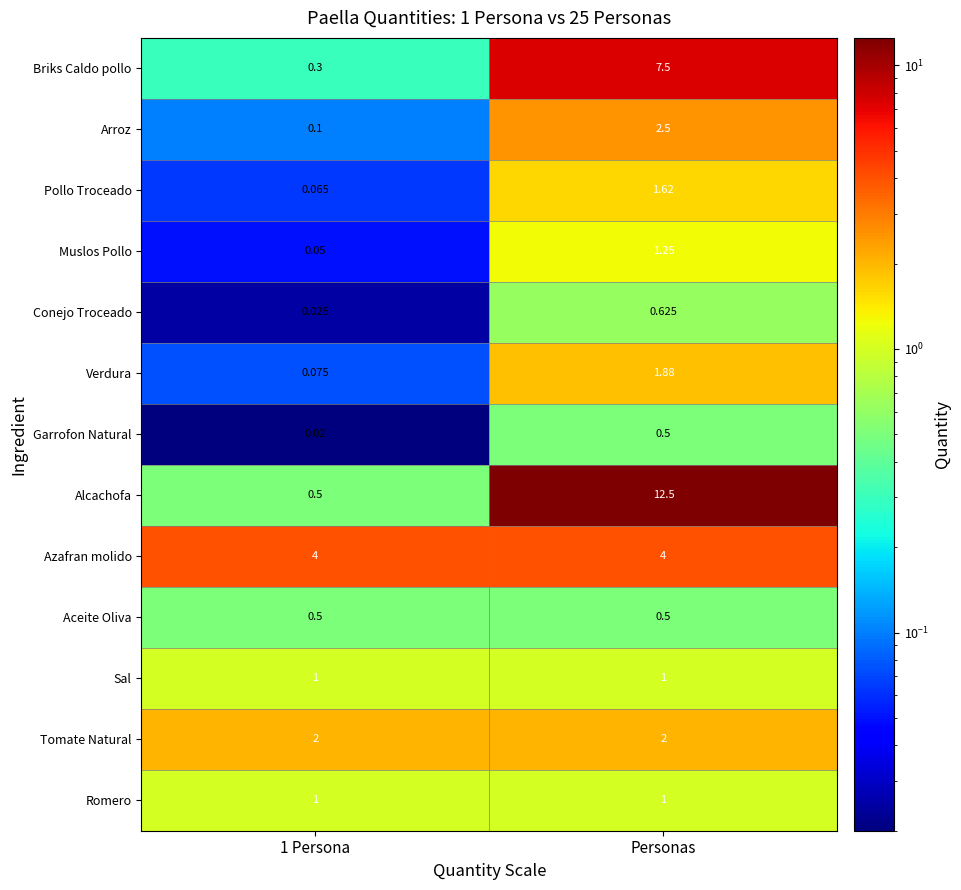

Which series has the largest total across all categories?

Alcachofa